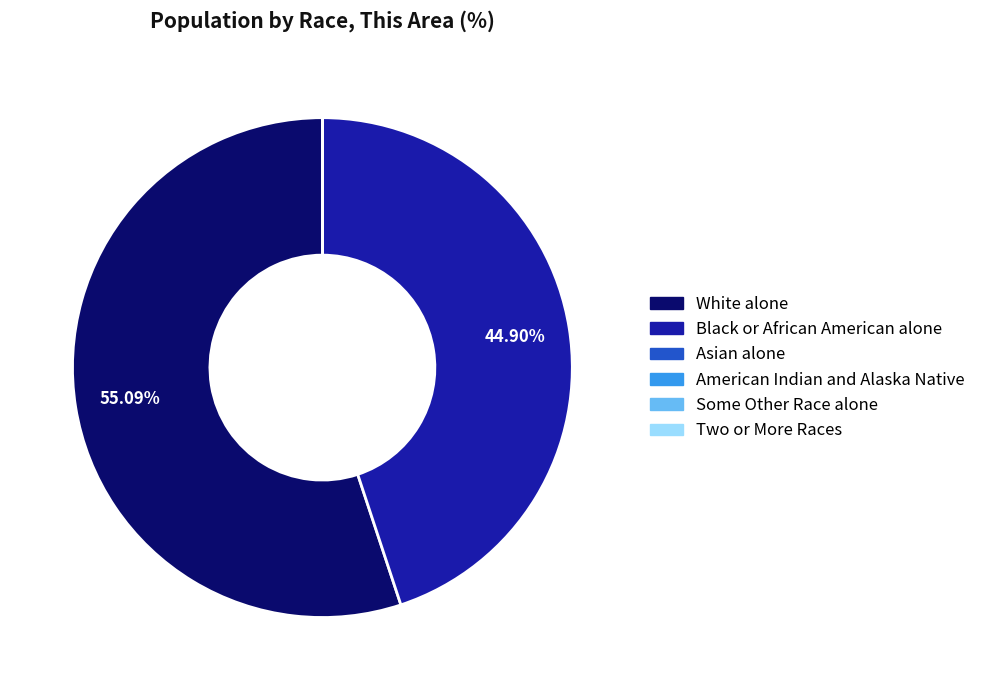

What is the majority slice?

White alone